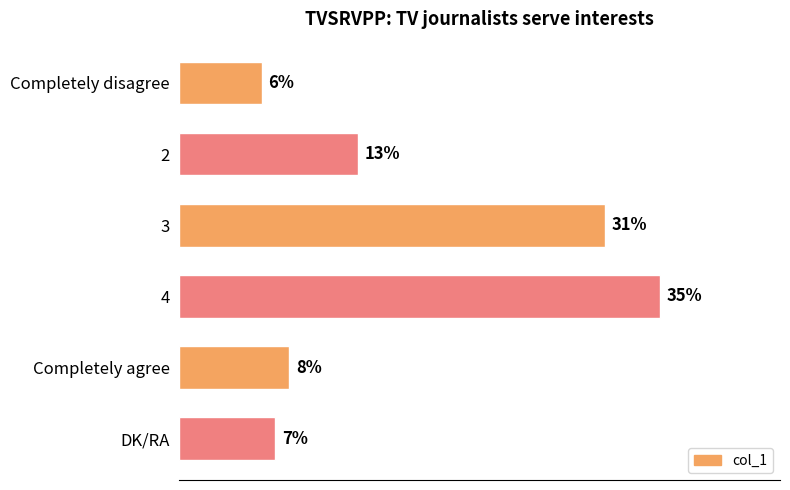

Rank the categories by value from highest to lowest.

4, 3, 2, Completely agree, DK/RA, Completely disagree